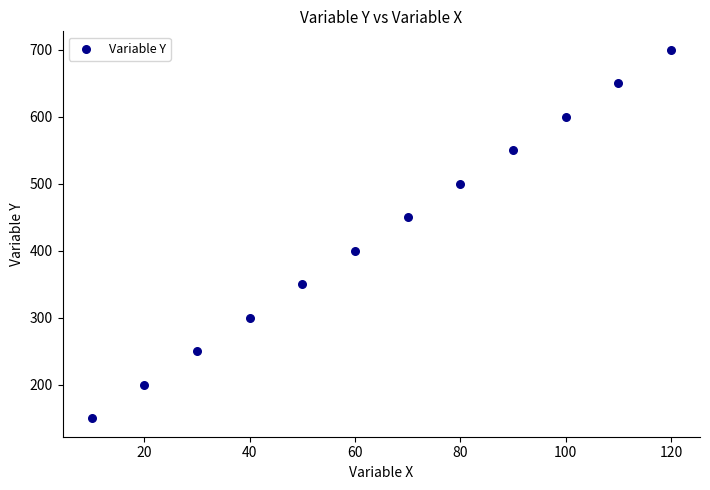

What is the average X value?

65